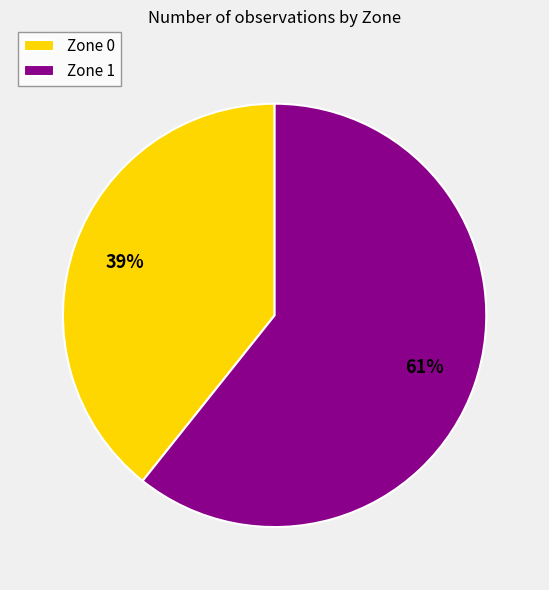

To the nearest percent, what portion does Zone 1 represent?

61%